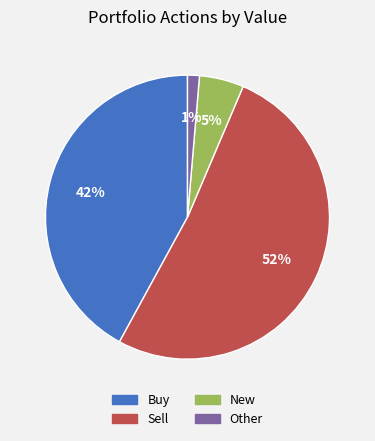

Is the sum of New and Other greater than half?

No